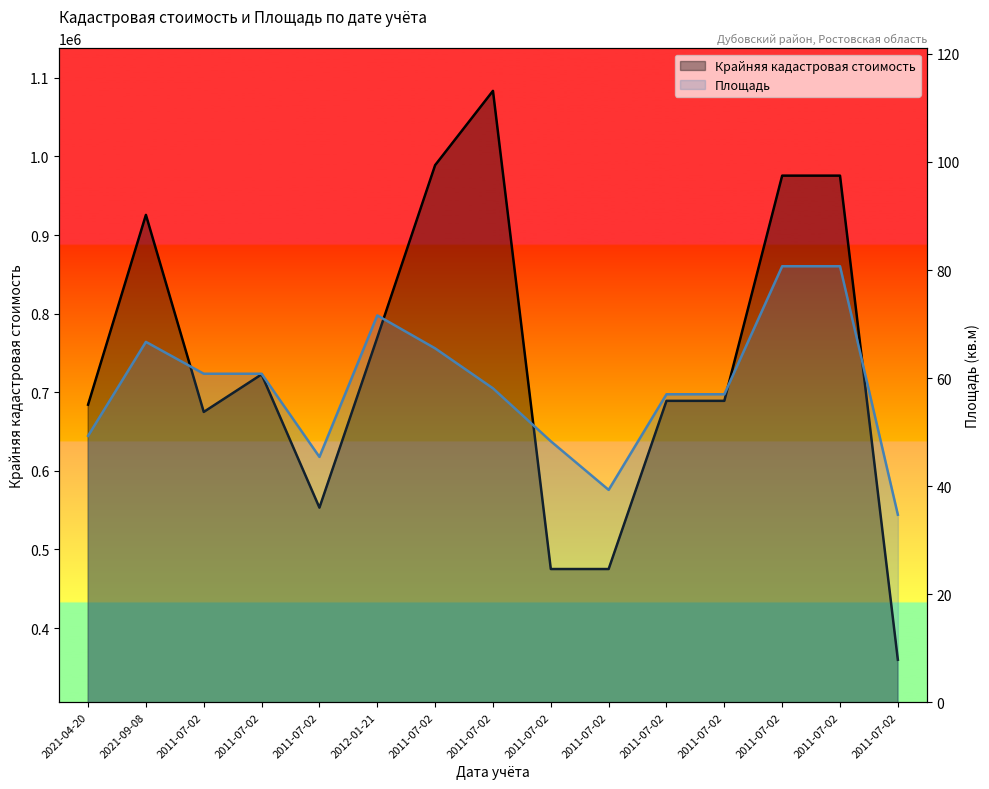

What is the value of the Крайняя кадастровая стоимость point at the 9th from the left?

674918.3